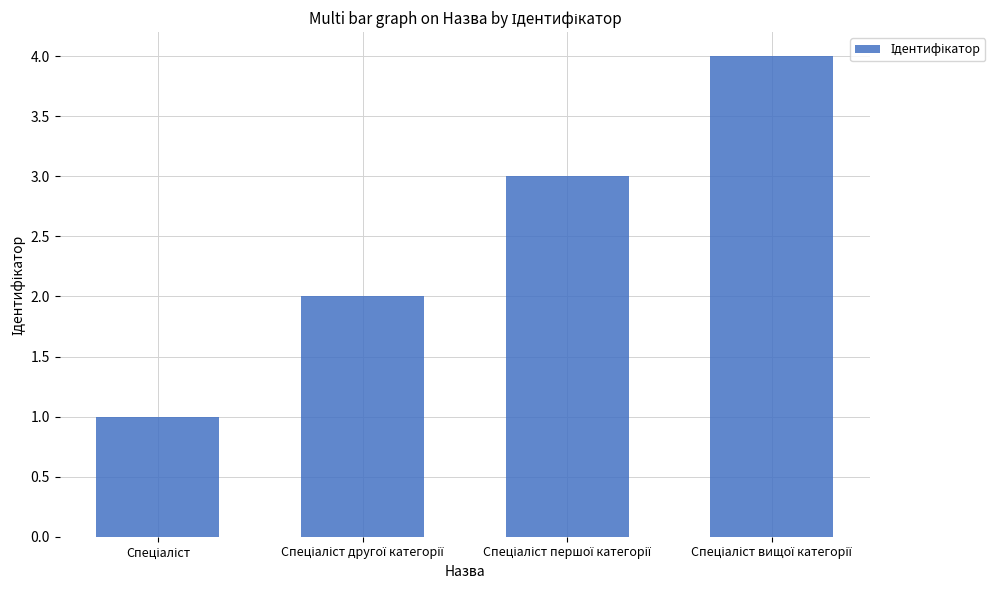

What is the sum of all values?

10